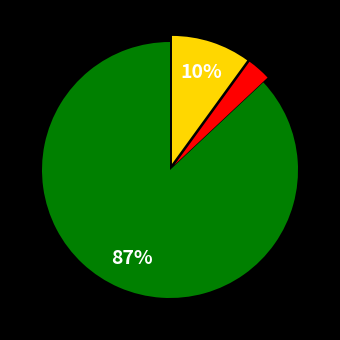

To the nearest percent, what is the average slice percentage?

33%